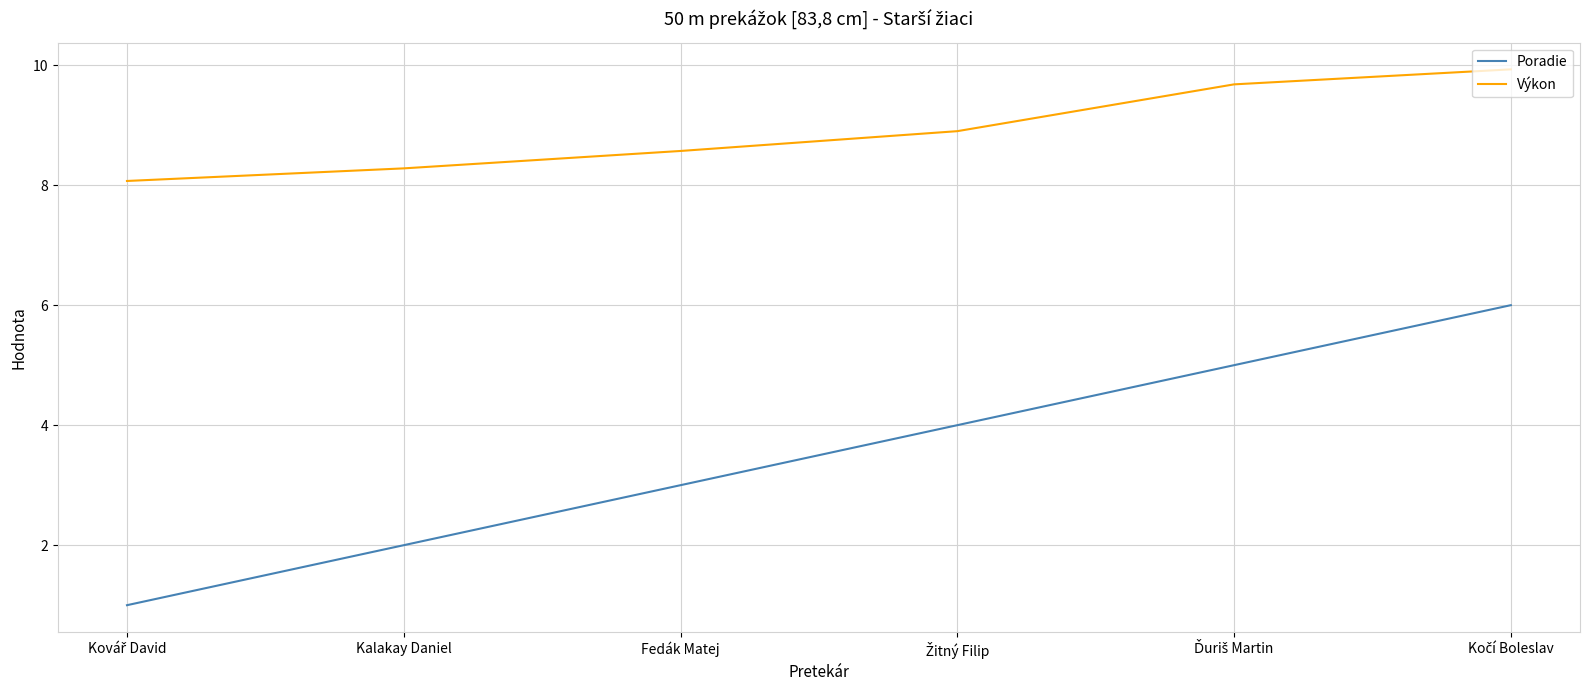

What is the sum of all Poradie values?

21.0